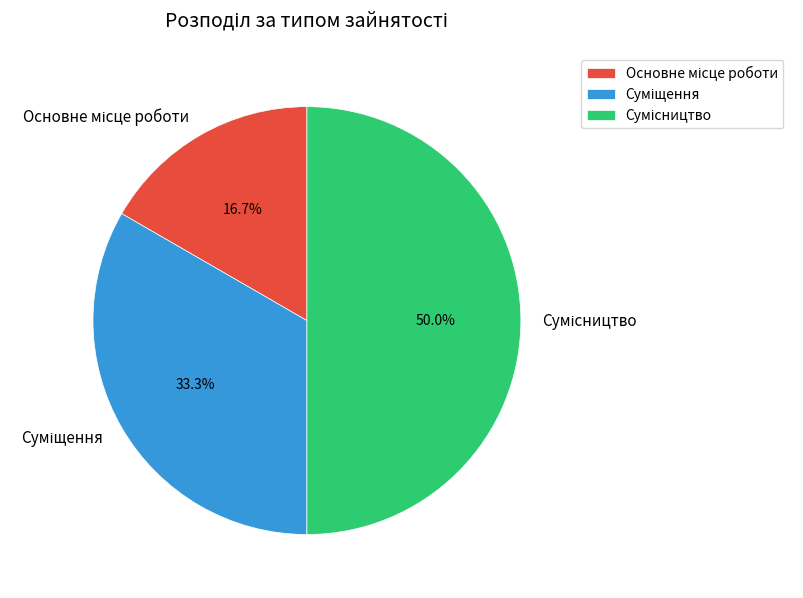

Is there any slice that represents more than half of the pie?

No